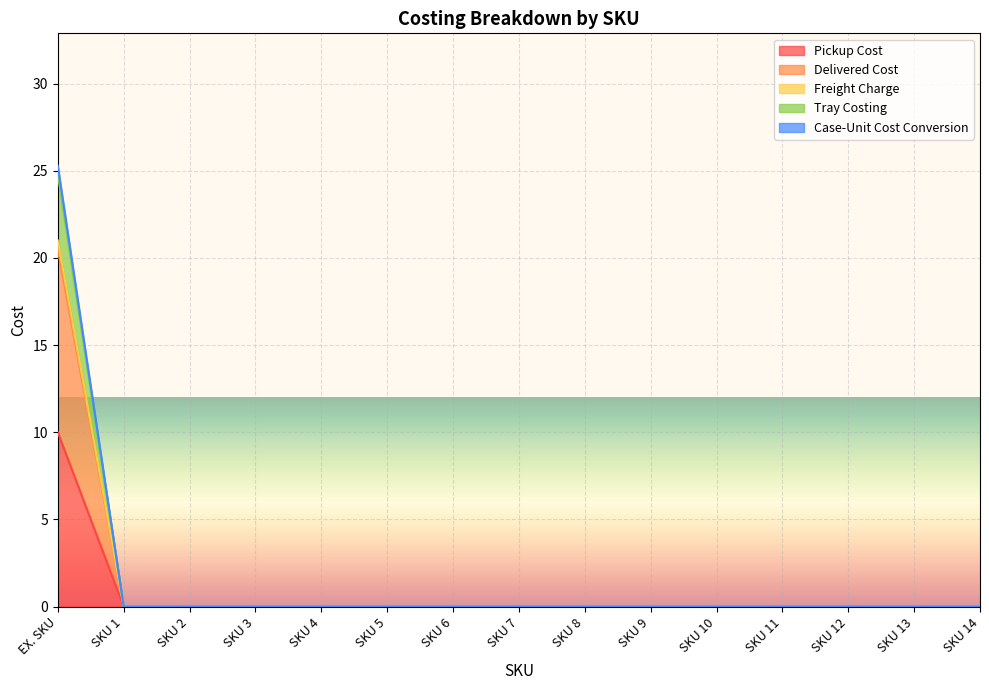

How many categories are shown in the chart?

15